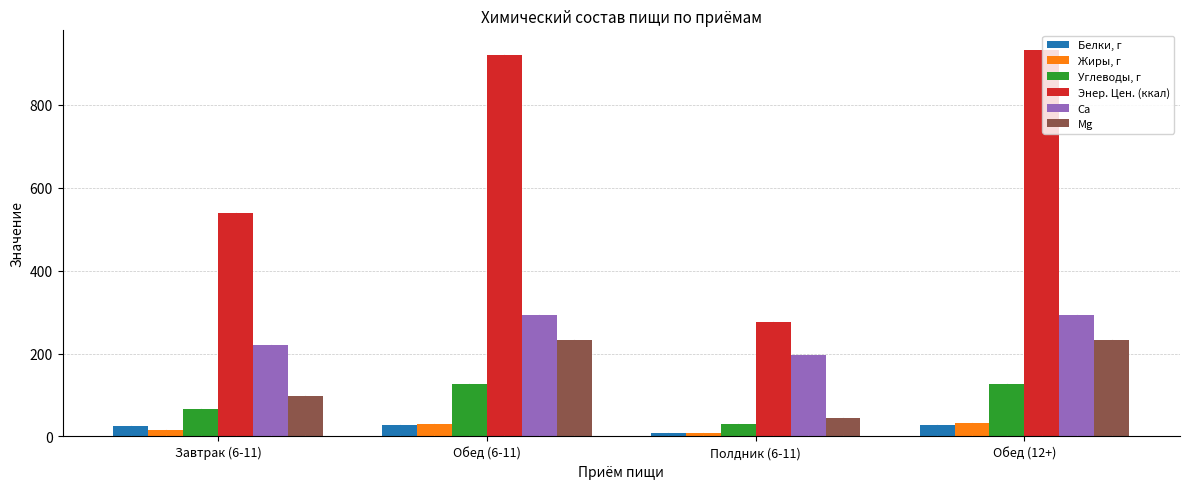

At which label does Ca reach its minimum?

Полдник (6-11)